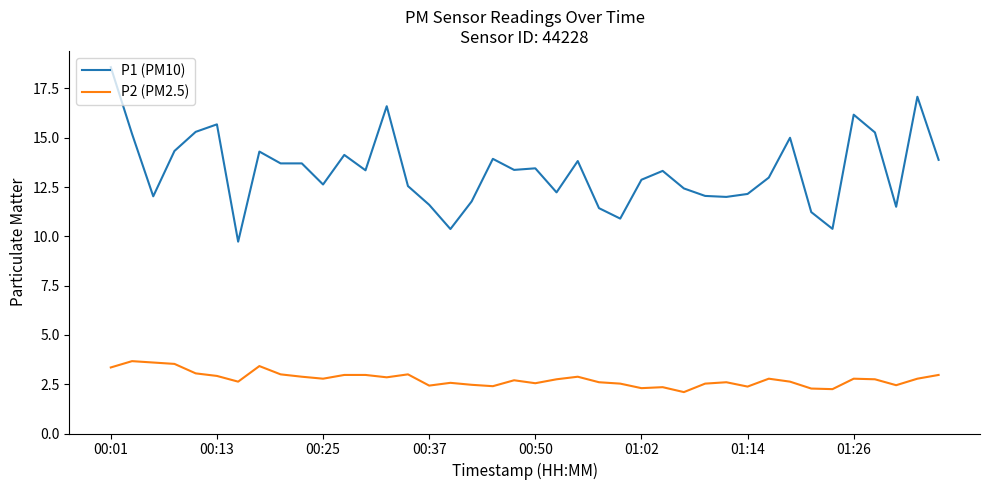

List the series in order of their overall mean, highest first.

P1 (PM10), P2 (PM2.5)